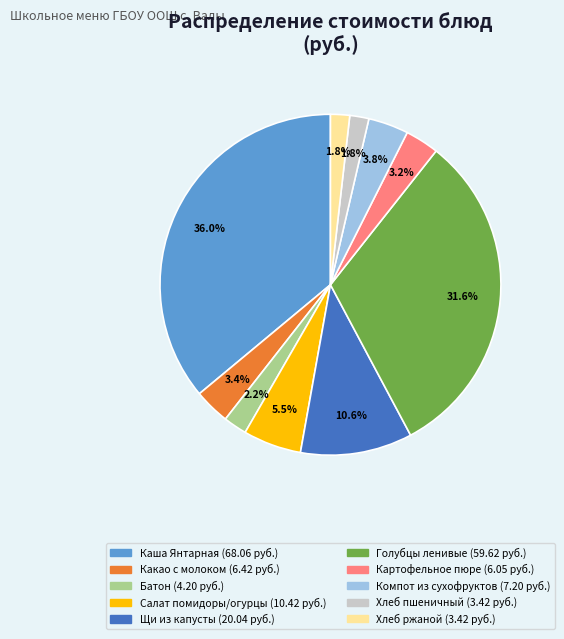

Is there a majority slice in this chart?

No